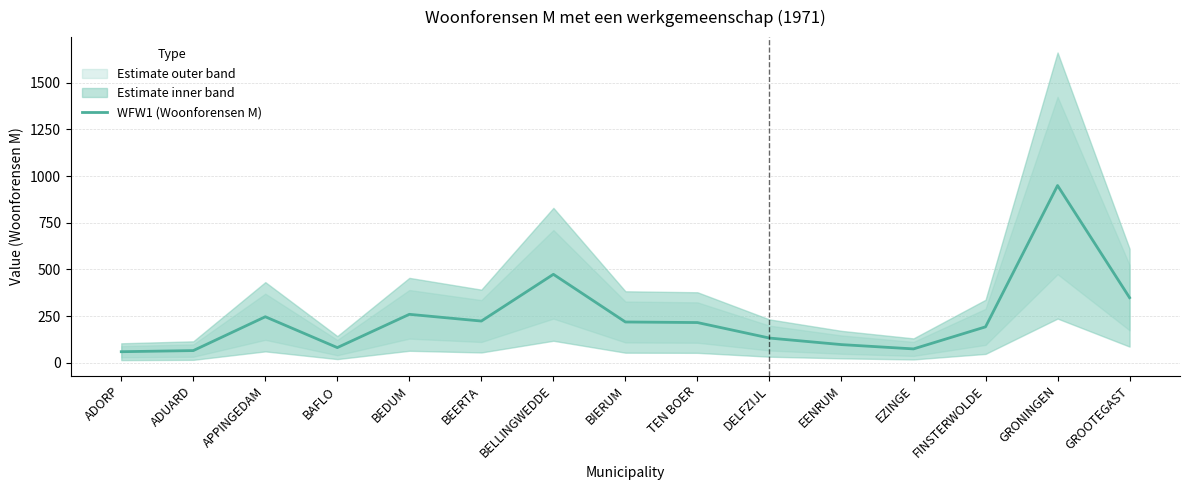

What is the ratio of the value at BEDUM to the value at ADORP?

4.3